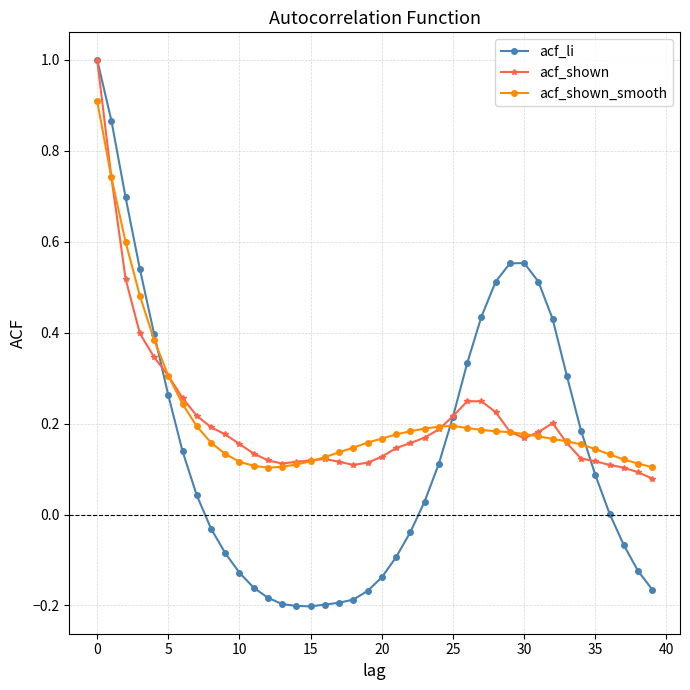

Count the number of data series in this chart.

3